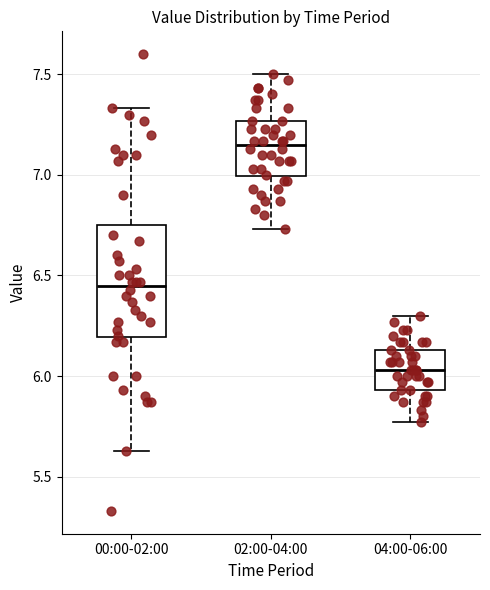

Where does the median line of the box for 02:00-04:00 sit on the y-axis? The values are not printed on the chart, so give them approximately, as read against the axis.

7.15